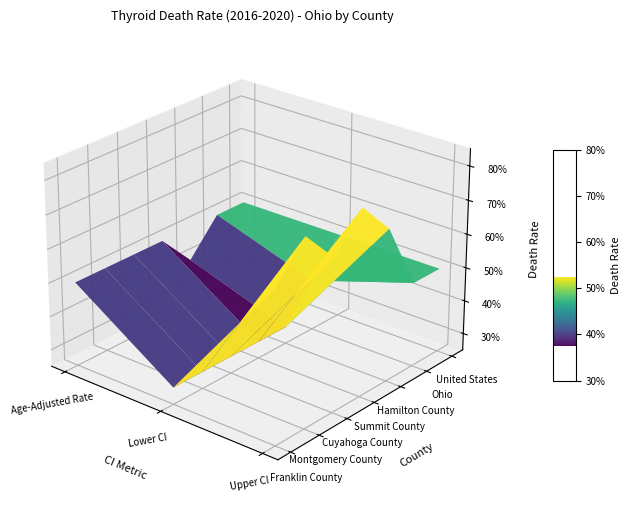

What is the highest value of the Cuyahoga County series?

0.7